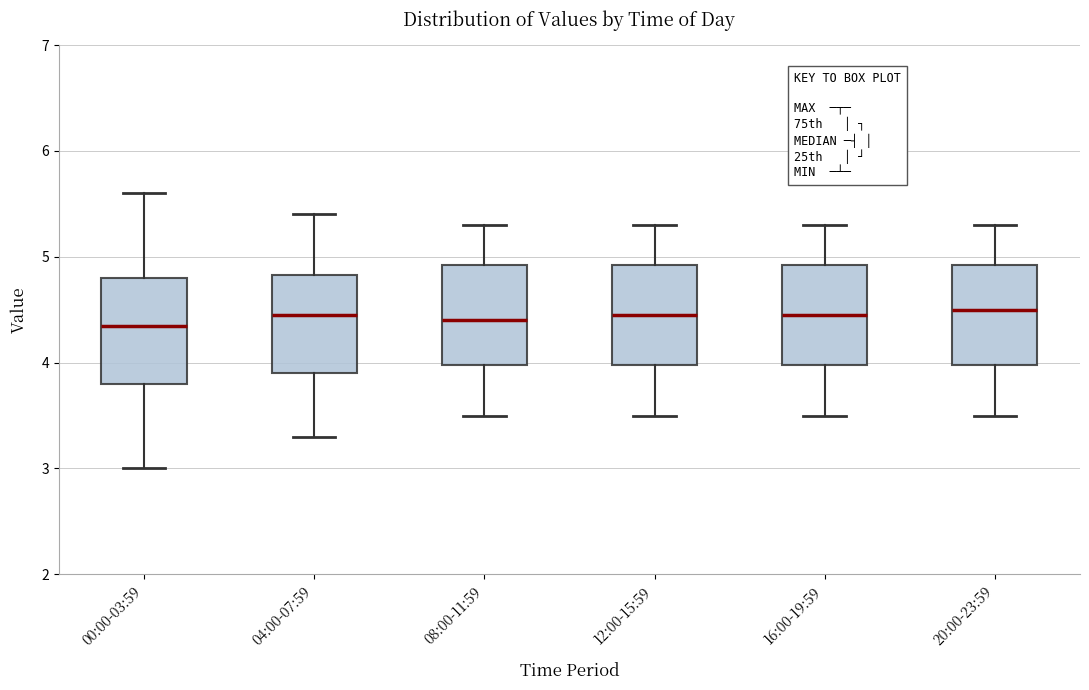

Where does the median line of the box for 20:00-23:59 sit on the y-axis? The values are not printed on the chart, so give them approximately, as read against the axis.

4.5